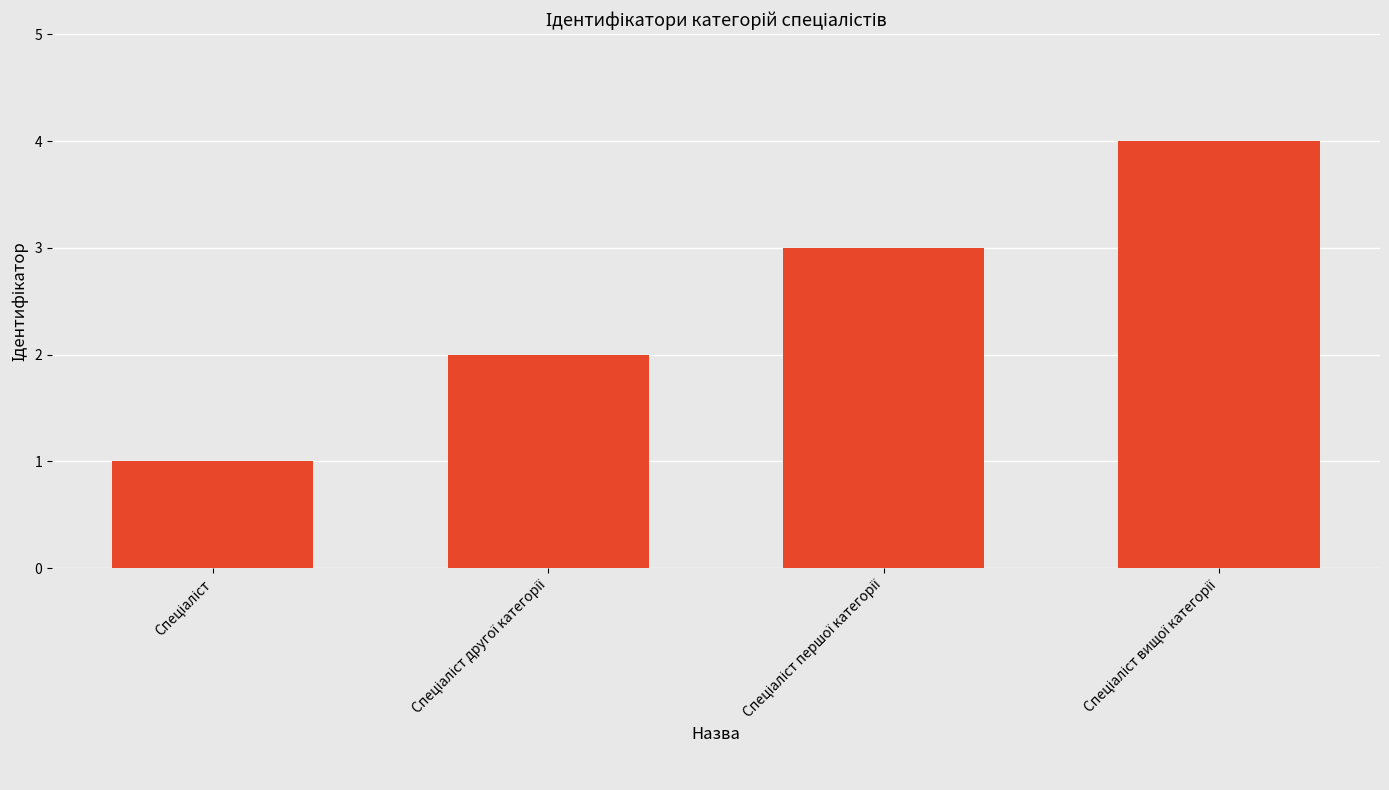

What is the difference between the maximum and minimum values?

3